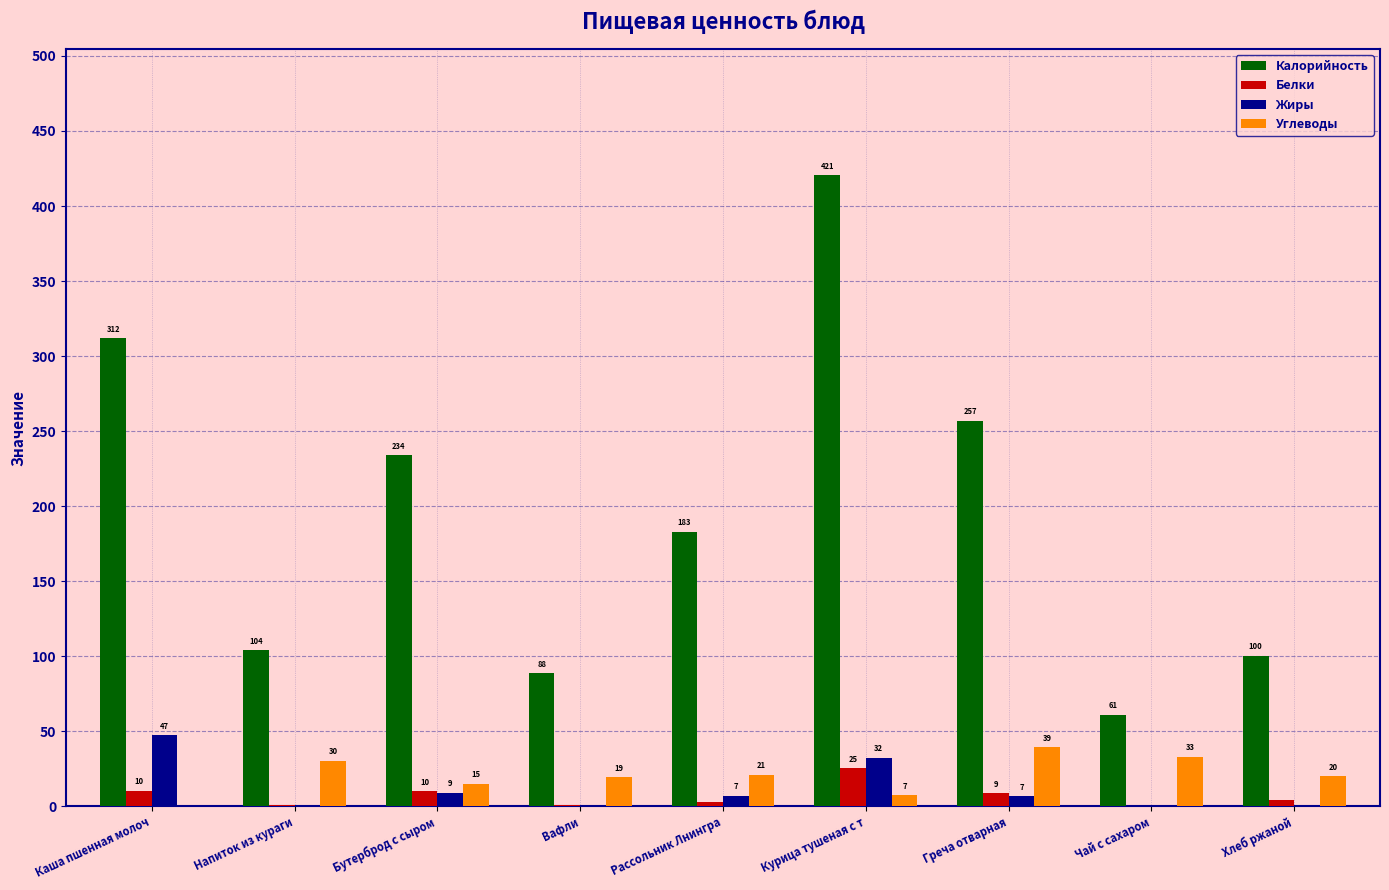

Which series changed the most between Греча отварная and Хлеб ржаной?

Калорийность